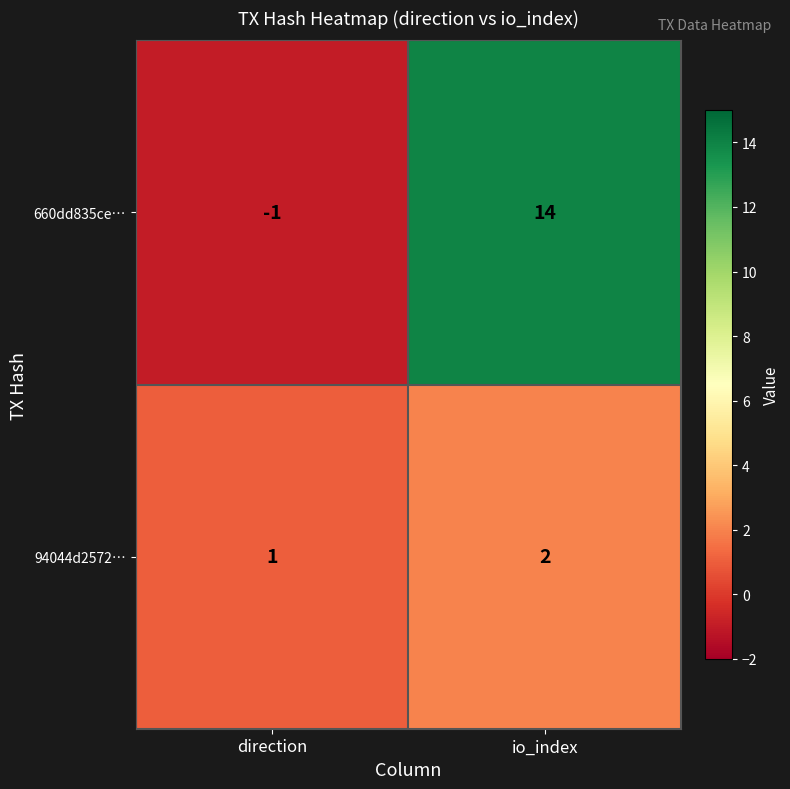

Reading left to right, what are all the values shown in this chart?

660dd835ce…: direction=-1	io_index=14
94044d2572…: direction=1	io_index=2